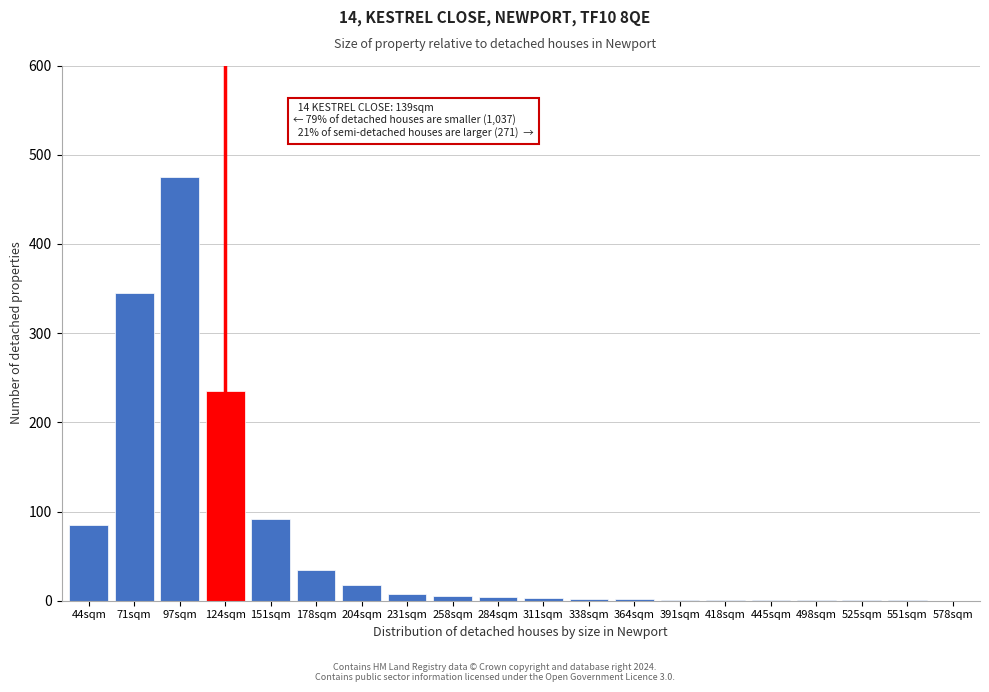

What is the ratio of the value at 97sqm to the value at 204sqm?

26.4